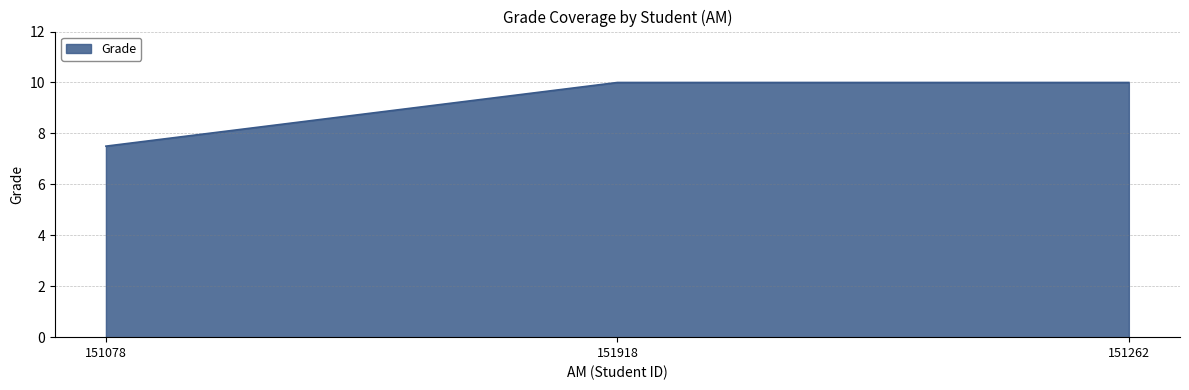

What is the smallest value displayed?

7.5